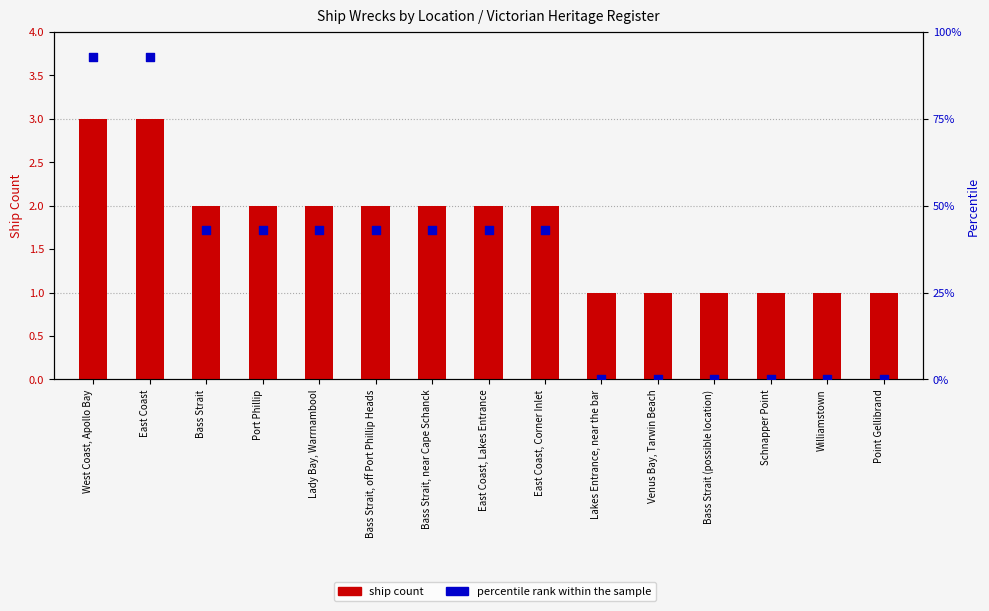

What is the total value across all series at Lady Bay, Warrnambool?

44.9